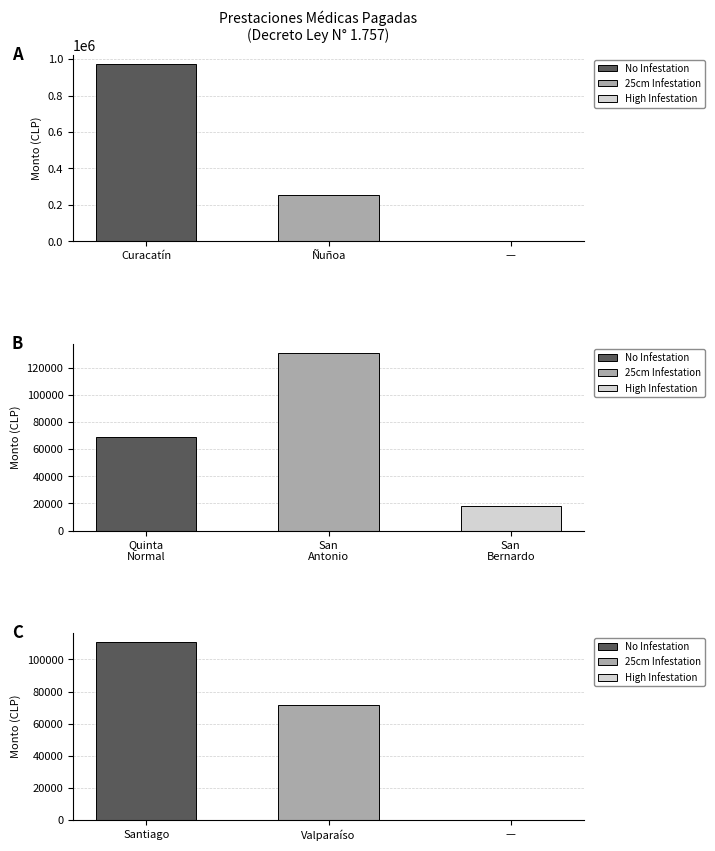

Is it true that the value at San Antonio (1) is 17606?

False